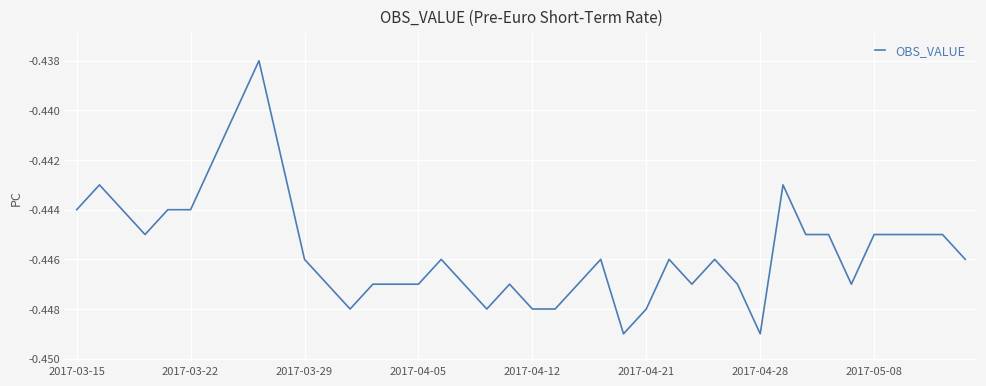

What is the smallest value displayed?

-0.4